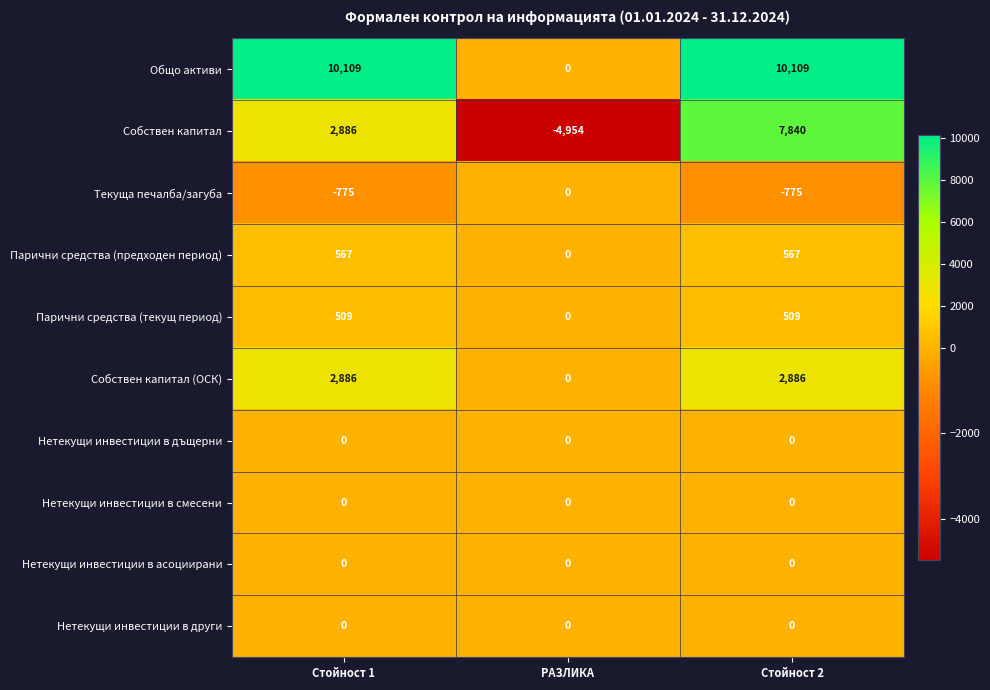

What is the difference between the Парични средства (текущ период) values at РАЗЛИКА and Стойност 2?

509